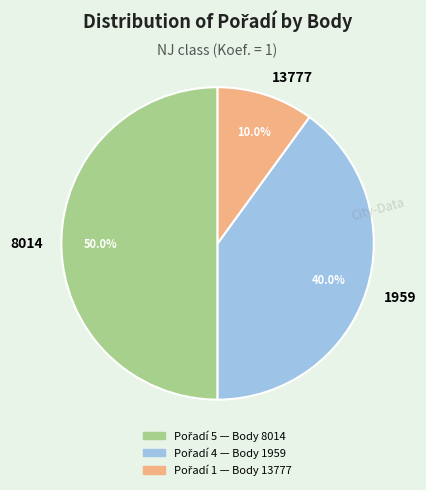

To the nearest percent, what percentage of the pie is 8014?

50%